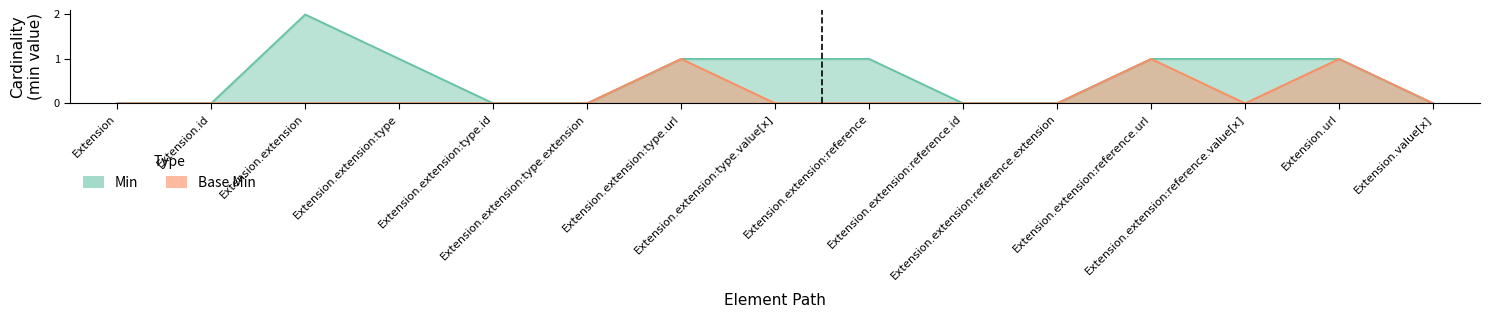

Between Extension.id and Extension.extension:reference.id, which is larger?

Extension.id